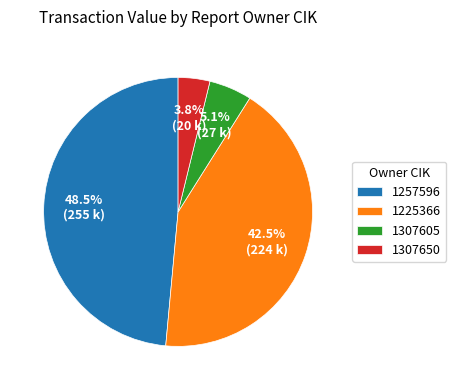

Count the number of slices in the pie.

4